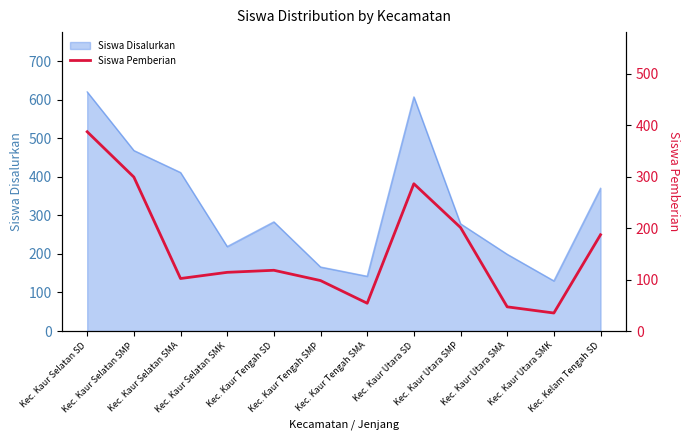

What is the highest value of the Siswa Disalurkan series?

620